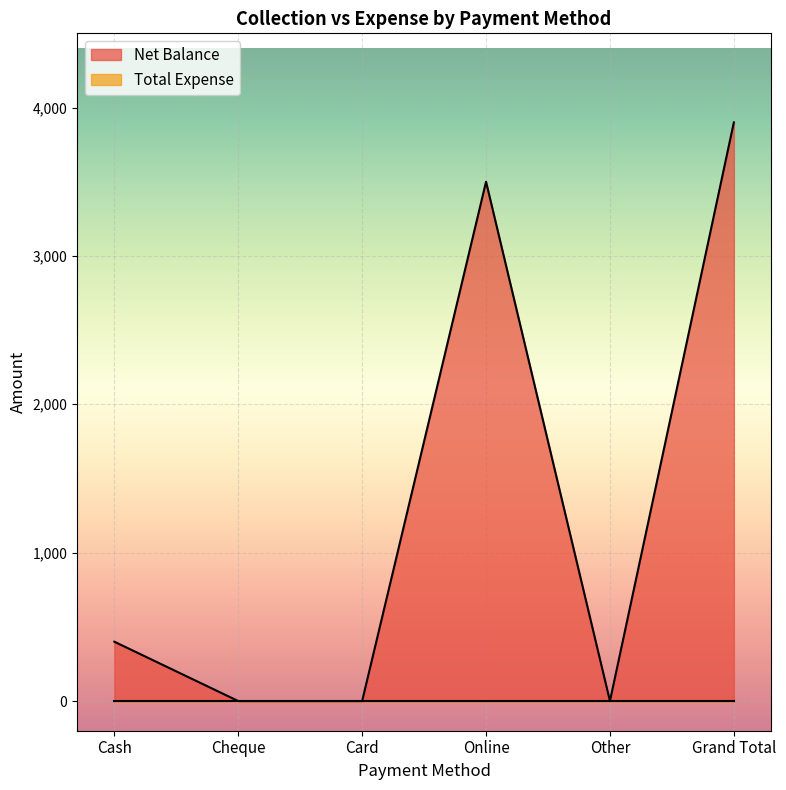

Reading right to left, extract all data points from this chart.

3900	0	3500	0	0	400